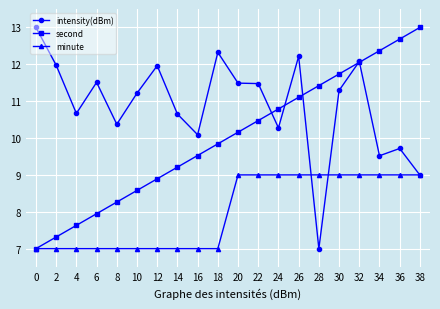

Between which two adjacent categories do intensity(dBm) and minute first intersect?

26 and 28